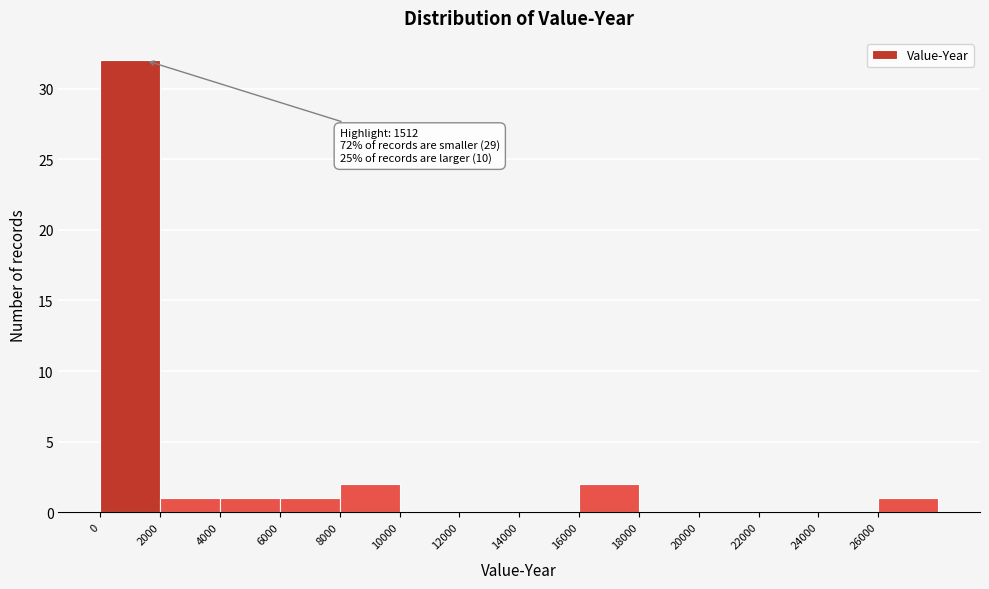

Which range on the x-axis has the tallest bar?

0 to 2000